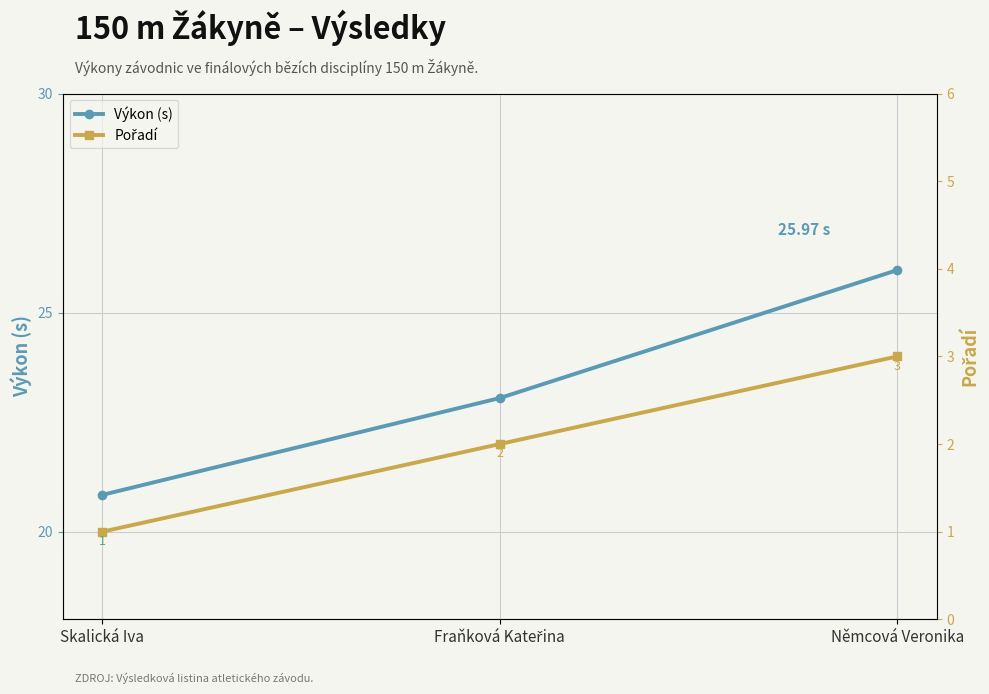

Reading left to right, what are all the values shown in this chart?

Výkon (s): Skalická Iva=20.8	Fraňková Kateřina=23.1	Němcová Veronika=26.0
Pořadí: Skalická Iva=1.0	Fraňková Kateřina=2.0	Němcová Veronika=3.0